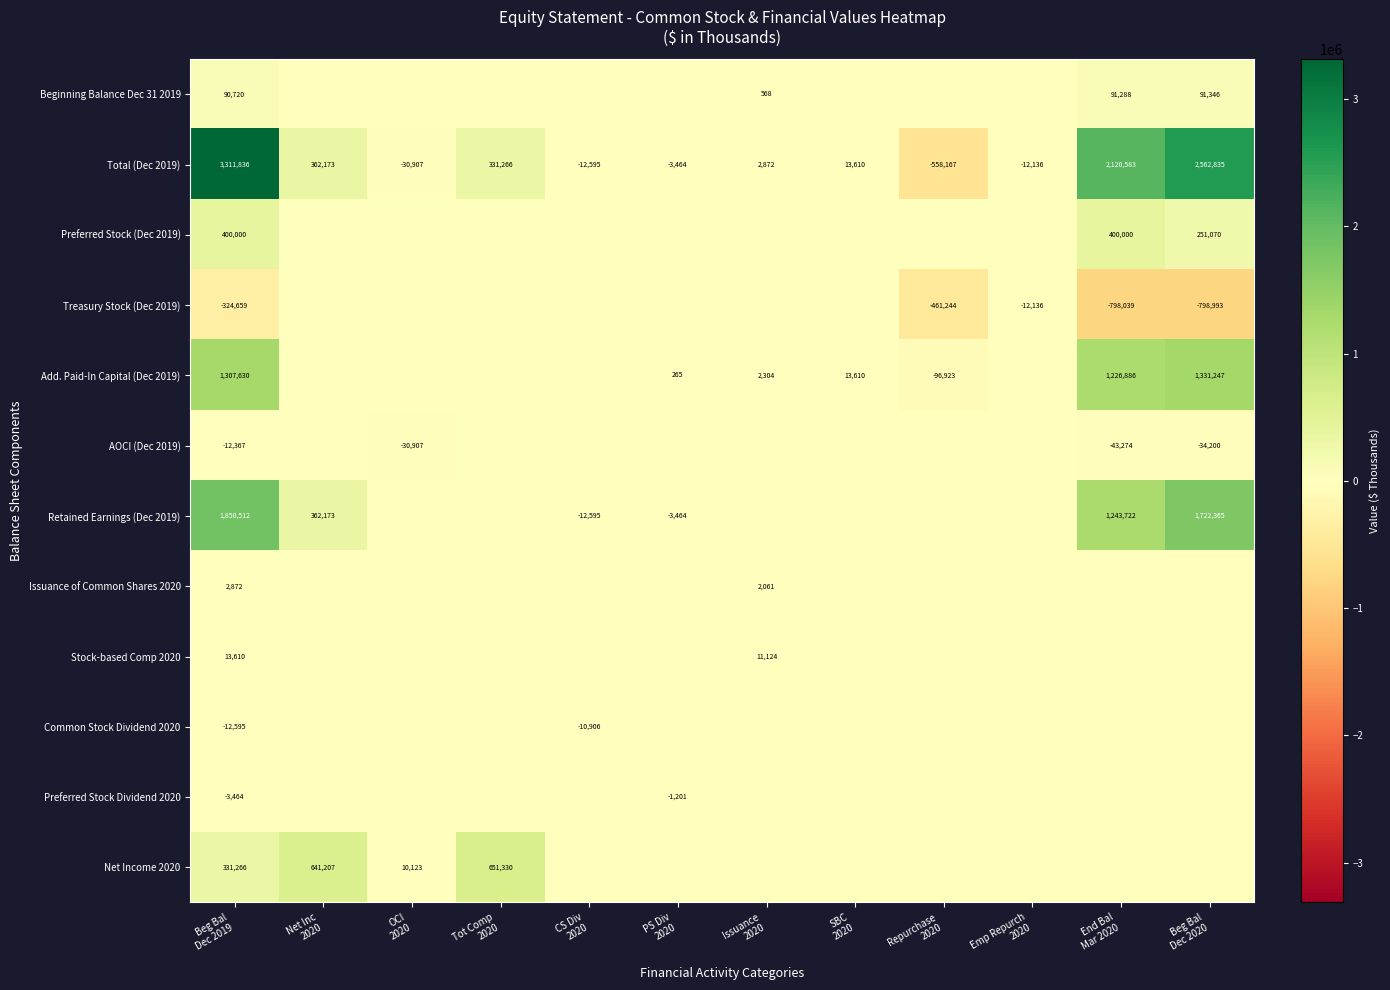

What is the spread (max minus min) of values at End Bal
Mar 2020?

2918622